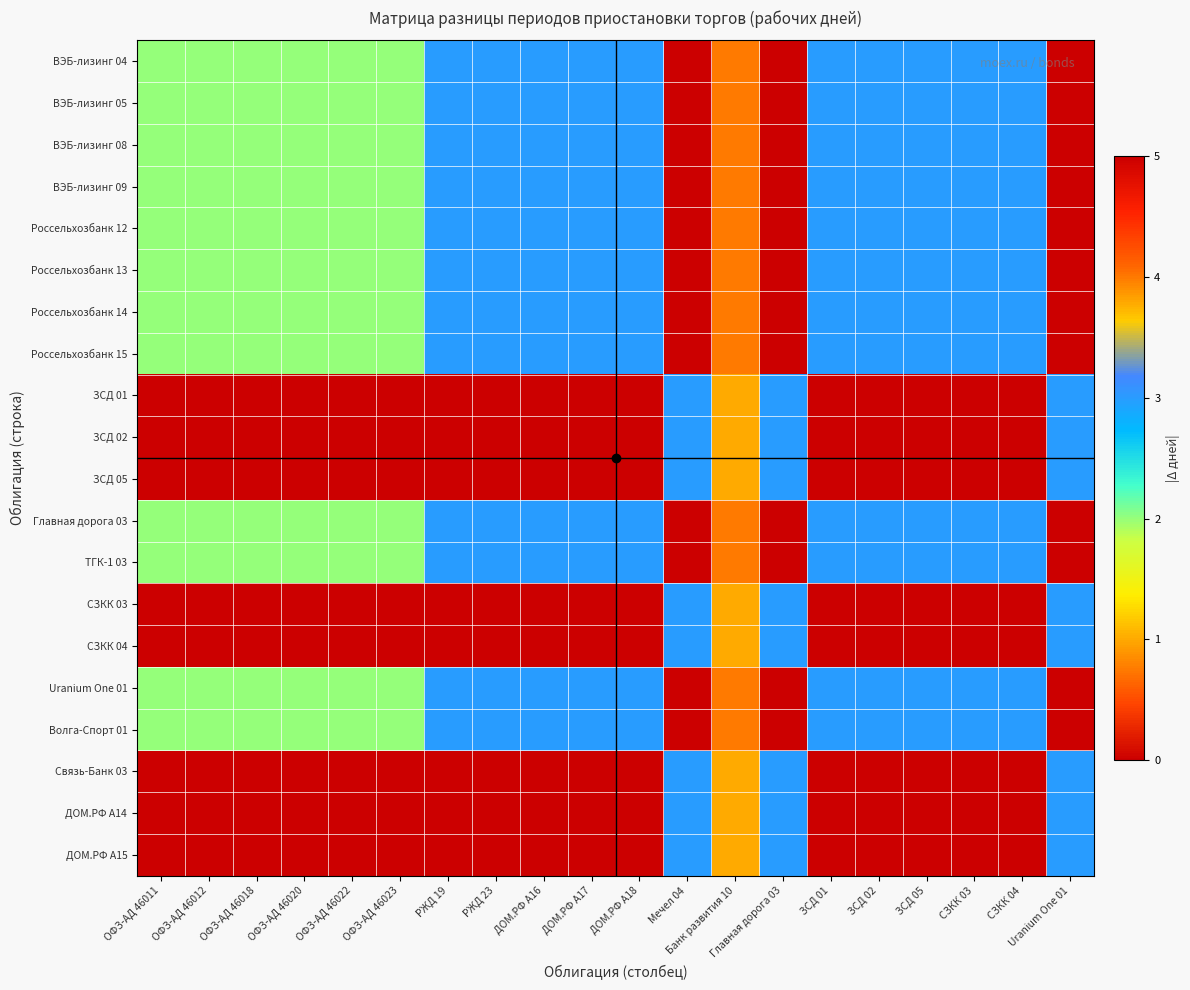

Reading left to right, list all the values displayed in this chart.

ВЭБ-лизинг 04: ОФЗ-АД 46011=2	ОФЗ-АД 46012=2	ОФЗ-АД 46018=2	ОФЗ-АД 46020=2	ОФЗ-АД 46022=2	ОФЗ-АД 46023=2	РЖД 19=3	РЖД 23=3	ДОМ.РФ А16=3	ДОМ.РФ А17=3	ДОМ.РФ А18=3	Мечел 04=0	Банк развития 10=4	Главная дорога 03=0	ЗСД 01=3	ЗСД 02=3	ЗСД 05=3	СЗКК 03=3	СЗКК 04=3	Uranium One 01=0
ВЭБ-лизинг 05: ОФЗ-АД 46011=2	ОФЗ-АД 46012=2	ОФЗ-АД 46018=2	ОФЗ-АД 46020=2	ОФЗ-АД 46022=2	ОФЗ-АД 46023=2	РЖД 19=3	РЖД 23=3	ДОМ.РФ А16=3	ДОМ.РФ А17=3	ДОМ.РФ А18=3	Мечел 04=0	Банк развития 10=4	Главная дорога 03=0	ЗСД 01=3	ЗСД 02=3	ЗСД 05=3	СЗКК 03=3	СЗКК 04=3	Uranium One 01=0
ВЭБ-лизинг 08: ОФЗ-АД 46011=2	ОФЗ-АД 46012=2	ОФЗ-АД 46018=2	ОФЗ-АД 46020=2	ОФЗ-АД 46022=2	ОФЗ-АД 46023=2	РЖД 19=3	РЖД 23=3	ДОМ.РФ А16=3	ДОМ.РФ А17=3	ДОМ.РФ А18=3	Мечел 04=0	Банк развития 10=4	Главная дорога 03=0	ЗСД 01=3	ЗСД 02=3	ЗСД 05=3	СЗКК 03=3	СЗКК 04=3	Uranium One 01=0
ВЭБ-лизинг 09: ОФЗ-АД 46011=2	ОФЗ-АД 46012=2	ОФЗ-АД 46018=2	ОФЗ-АД 46020=2	ОФЗ-АД 46022=2	ОФЗ-АД 46023=2	РЖД 19=3	РЖД 23=3	ДОМ.РФ А16=3	ДОМ.РФ А17=3	ДОМ.РФ А18=3	Мечел 04=0	Банк развития 10=4	Главная дорога 03=0	ЗСД 01=3	ЗСД 02=3	ЗСД 05=3	СЗКК 03=3	СЗКК 04=3	Uranium One 01=0
Россельхозбанк 12: ОФЗ-АД 46011=2	ОФЗ-АД 46012=2	ОФЗ-АД 46018=2	ОФЗ-АД 46020=2	ОФЗ-АД 46022=2	ОФЗ-АД 46023=2	РЖД 19=3	РЖД 23=3	ДОМ.РФ А16=3	ДОМ.РФ А17=3	ДОМ.РФ А18=3	Мечел 04=0	Банк развития 10=4	Главная дорога 03=0	ЗСД 01=3	ЗСД 02=3	ЗСД 05=3	СЗКК 03=3	СЗКК 04=3	Uranium One 01=0
Россельхозбанк 13: ОФЗ-АД 46011=2	ОФЗ-АД 46012=2	ОФЗ-АД 46018=2	ОФЗ-АД 46020=2	ОФЗ-АД 46022=2	ОФЗ-АД 46023=2	РЖД 19=3	РЖД 23=3	ДОМ.РФ А16=3	ДОМ.РФ А17=3	ДОМ.РФ А18=3	Мечел 04=0	Банк развития 10=4	Главная дорога 03=0	ЗСД 01=3	ЗСД 02=3	ЗСД 05=3	СЗКК 03=3	СЗКК 04=3	Uranium One 01=0
Россельхозбанк 14: ОФЗ-АД 46011=2	ОФЗ-АД 46012=2	ОФЗ-АД 46018=2	ОФЗ-АД 46020=2	ОФЗ-АД 46022=2	ОФЗ-АД 46023=2	РЖД 19=3	РЖД 23=3	ДОМ.РФ А16=3	ДОМ.РФ А17=3	ДОМ.РФ А18=3	Мечел 04=0	Банк развития 10=4	Главная дорога 03=0	ЗСД 01=3	ЗСД 02=3	ЗСД 05=3	СЗКК 03=3	СЗКК 04=3	Uranium One 01=0
Россельхозбанк 15: ОФЗ-АД 46011=2	ОФЗ-АД 46012=2	ОФЗ-АД 46018=2	ОФЗ-АД 46020=2	ОФЗ-АД 46022=2	ОФЗ-АД 46023=2	РЖД 19=3	РЖД 23=3	ДОМ.РФ А16=3	ДОМ.РФ А17=3	ДОМ.РФ А18=3	Мечел 04=0	Банк развития 10=4	Главная дорога 03=0	ЗСД 01=3	ЗСД 02=3	ЗСД 05=3	СЗКК 03=3	СЗКК 04=3	Uranium One 01=0
ЗСД 01: ОФЗ-АД 46011=5	ОФЗ-АД 46012=5	ОФЗ-АД 46018=5	ОФЗ-АД 46020=5	ОФЗ-АД 46022=5	ОФЗ-АД 46023=5	РЖД 19=0	РЖД 23=0	ДОМ.РФ А16=0	ДОМ.РФ А17=0	ДОМ.РФ А18=0	Мечел 04=3	Банк развития 10=1	Главная дорога 03=3	ЗСД 01=0	ЗСД 02=0	ЗСД 05=0	СЗКК 03=0	СЗКК 04=0	Uranium One 01=3
ЗСД 02: ОФЗ-АД 46011=5	ОФЗ-АД 46012=5	ОФЗ-АД 46018=5	ОФЗ-АД 46020=5	ОФЗ-АД 46022=5	ОФЗ-АД 46023=5	РЖД 19=0	РЖД 23=0	ДОМ.РФ А16=0	ДОМ.РФ А17=0	ДОМ.РФ А18=0	Мечел 04=3	Банк развития 10=1	Главная дорога 03=3	ЗСД 01=0	ЗСД 02=0	ЗСД 05=0	СЗКК 03=0	СЗКК 04=0	Uranium One 01=3
ЗСД 05: ОФЗ-АД 46011=5	ОФЗ-АД 46012=5	ОФЗ-АД 46018=5	ОФЗ-АД 46020=5	ОФЗ-АД 46022=5	ОФЗ-АД 46023=5	РЖД 19=0	РЖД 23=0	ДОМ.РФ А16=0	ДОМ.РФ А17=0	ДОМ.РФ А18=0	Мечел 04=3	Банк развития 10=1	Главная дорога 03=3	ЗСД 01=0	ЗСД 02=0	ЗСД 05=0	СЗКК 03=0	СЗКК 04=0	Uranium One 01=3
Главная дорога 03: ОФЗ-АД 46011=2	ОФЗ-АД 46012=2	ОФЗ-АД 46018=2	ОФЗ-АД 46020=2	ОФЗ-АД 46022=2	ОФЗ-АД 46023=2	РЖД 19=3	РЖД 23=3	ДОМ.РФ А16=3	ДОМ.РФ А17=3	ДОМ.РФ А18=3	Мечел 04=0	Банк развития 10=4	Главная дорога 03=0	ЗСД 01=3	ЗСД 02=3	ЗСД 05=3	СЗКК 03=3	СЗКК 04=3	Uranium One 01=0
ТГК-1 03: ОФЗ-АД 46011=2	ОФЗ-АД 46012=2	ОФЗ-АД 46018=2	ОФЗ-АД 46020=2	ОФЗ-АД 46022=2	ОФЗ-АД 46023=2	РЖД 19=3	РЖД 23=3	ДОМ.РФ А16=3	ДОМ.РФ А17=3	ДОМ.РФ А18=3	Мечел 04=0	Банк развития 10=4	Главная дорога 03=0	ЗСД 01=3	ЗСД 02=3	ЗСД 05=3	СЗКК 03=3	СЗКК 04=3	Uranium One 01=0
СЗКК 03: ОФЗ-АД 46011=5	ОФЗ-АД 46012=5	ОФЗ-АД 46018=5	ОФЗ-АД 46020=5	ОФЗ-АД 46022=5	ОФЗ-АД 46023=5	РЖД 19=0	РЖД 23=0	ДОМ.РФ А16=0	ДОМ.РФ А17=0	ДОМ.РФ А18=0	Мечел 04=3	Банк развития 10=1	Главная дорога 03=3	ЗСД 01=0	ЗСД 02=0	ЗСД 05=0	СЗКК 03=0	СЗКК 04=0	Uranium One 01=3
СЗКК 04: ОФЗ-АД 46011=5	ОФЗ-АД 46012=5	ОФЗ-АД 46018=5	ОФЗ-АД 46020=5	ОФЗ-АД 46022=5	ОФЗ-АД 46023=5	РЖД 19=0	РЖД 23=0	ДОМ.РФ А16=0	ДОМ.РФ А17=0	ДОМ.РФ А18=0	Мечел 04=3	Банк развития 10=1	Главная дорога 03=3	ЗСД 01=0	ЗСД 02=0	ЗСД 05=0	СЗКК 03=0	СЗКК 04=0	Uranium One 01=3
Uranium One 01: ОФЗ-АД 46011=2	ОФЗ-АД 46012=2	ОФЗ-АД 46018=2	ОФЗ-АД 46020=2	ОФЗ-АД 46022=2	ОФЗ-АД 46023=2	РЖД 19=3	РЖД 23=3	ДОМ.РФ А16=3	ДОМ.РФ А17=3	ДОМ.РФ А18=3	Мечел 04=0	Банк развития 10=4	Главная дорога 03=0	ЗСД 01=3	ЗСД 02=3	ЗСД 05=3	СЗКК 03=3	СЗКК 04=3	Uranium One 01=0
Волга-Спорт 01: ОФЗ-АД 46011=2	ОФЗ-АД 46012=2	ОФЗ-АД 46018=2	ОФЗ-АД 46020=2	ОФЗ-АД 46022=2	ОФЗ-АД 46023=2	РЖД 19=3	РЖД 23=3	ДОМ.РФ А16=3	ДОМ.РФ А17=3	ДОМ.РФ А18=3	Мечел 04=0	Банк развития 10=4	Главная дорога 03=0	ЗСД 01=3	ЗСД 02=3	ЗСД 05=3	СЗКК 03=3	СЗКК 04=3	Uranium One 01=0
Связь-Банк 03: ОФЗ-АД 46011=5	ОФЗ-АД 46012=5	ОФЗ-АД 46018=5	ОФЗ-АД 46020=5	ОФЗ-АД 46022=5	ОФЗ-АД 46023=5	РЖД 19=0	РЖД 23=0	ДОМ.РФ А16=0	ДОМ.РФ А17=0	ДОМ.РФ А18=0	Мечел 04=3	Банк развития 10=1	Главная дорога 03=3	ЗСД 01=0	ЗСД 02=0	ЗСД 05=0	СЗКК 03=0	СЗКК 04=0	Uranium One 01=3
ДОМ.РФ А14: ОФЗ-АД 46011=5	ОФЗ-АД 46012=5	ОФЗ-АД 46018=5	ОФЗ-АД 46020=5	ОФЗ-АД 46022=5	ОФЗ-АД 46023=5	РЖД 19=0	РЖД 23=0	ДОМ.РФ А16=0	ДОМ.РФ А17=0	ДОМ.РФ А18=0	Мечел 04=3	Банк развития 10=1	Главная дорога 03=3	ЗСД 01=0	ЗСД 02=0	ЗСД 05=0	СЗКК 03=0	СЗКК 04=0	Uranium One 01=3
ДОМ.РФ А15: ОФЗ-АД 46011=5	ОФЗ-АД 46012=5	ОФЗ-АД 46018=5	ОФЗ-АД 46020=5	ОФЗ-АД 46022=5	ОФЗ-АД 46023=5	РЖД 19=0	РЖД 23=0	ДОМ.РФ А16=0	ДОМ.РФ А17=0	ДОМ.РФ А18=0	Мечел 04=3	Банк развития 10=1	Главная дорога 03=3	ЗСД 01=0	ЗСД 02=0	ЗСД 05=0	СЗКК 03=0	СЗКК 04=0	Uranium One 01=3